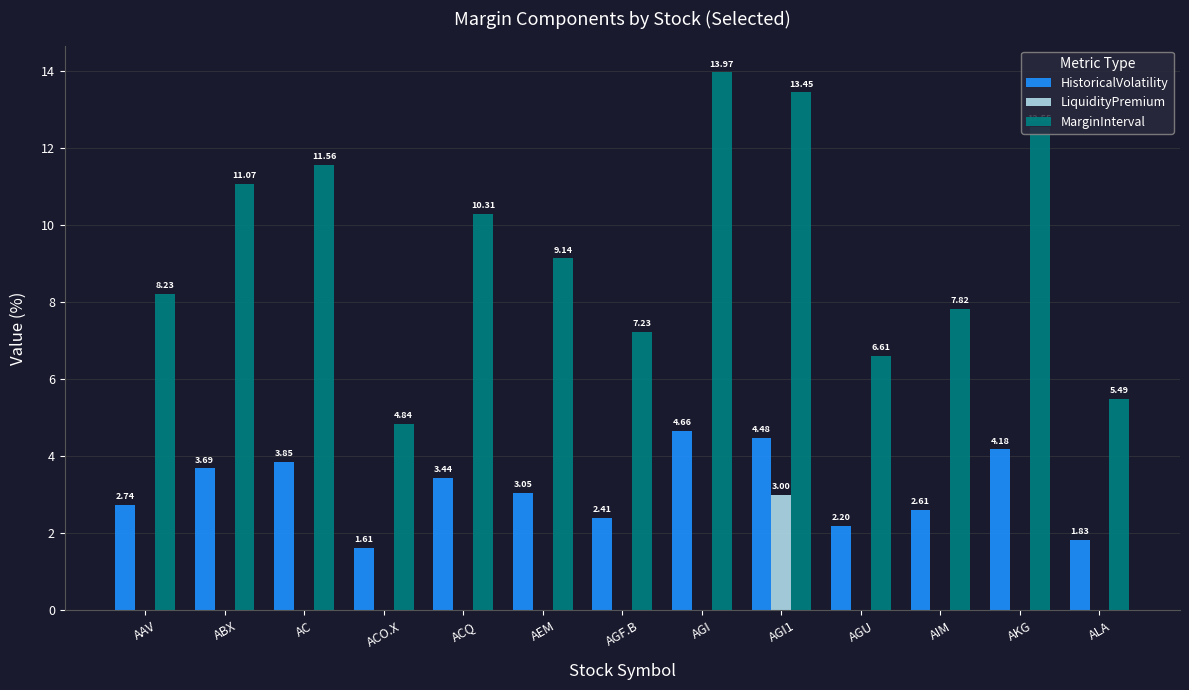

What is the total value across all series at AGI1?

20.9